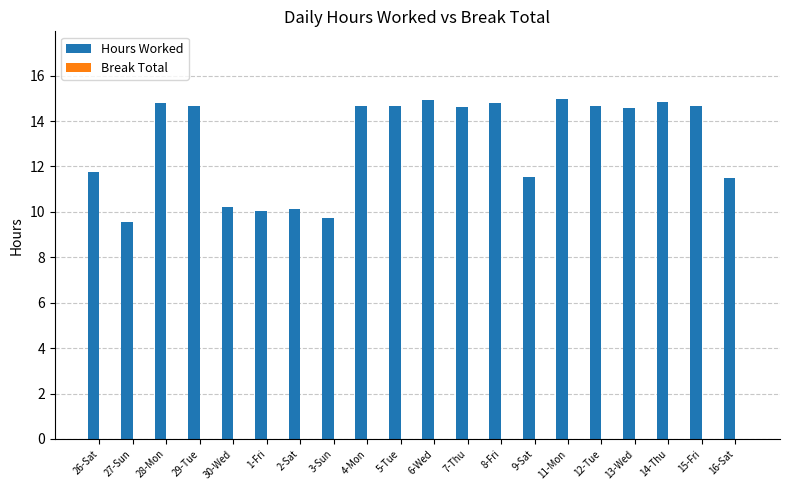

What position from the right is 6-Wed?

10